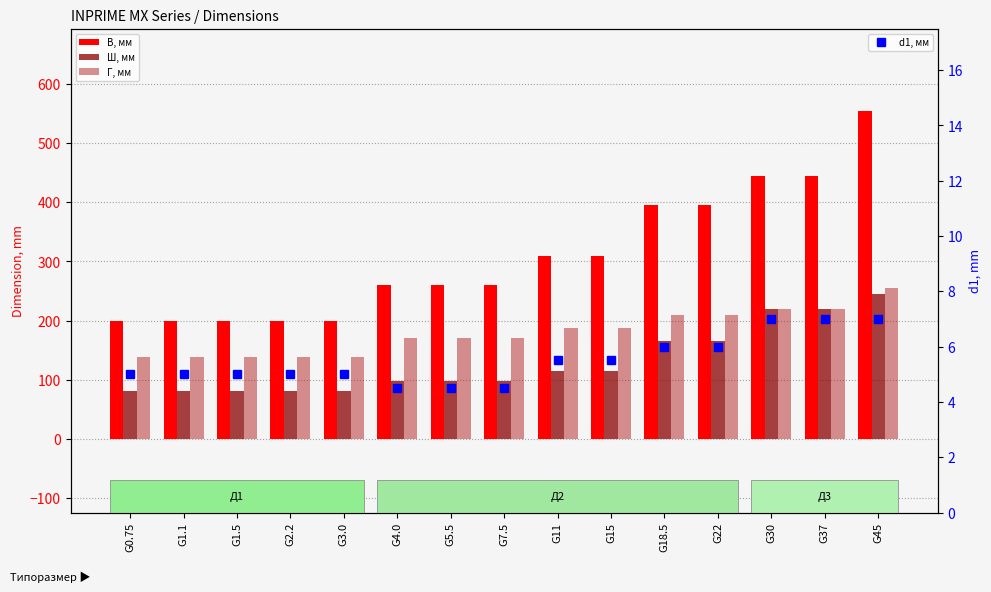

Reading left to right, what are all the values shown in this chart?

В, мм: 200.0	200.0	200.0	200.0	200.0	260.0	260.0	260.0	310.0	310.0	395.0	395.0	445.0	445.0	555.0
Ш, мм: 80.0	80.0	80.0	80.0	80.0	98.0	98.0	98.0	115.0	115.0	165.0	165.0	220.0	220.0	245.0
Г, мм: 138.0	138.0	138.0	138.0	138.0	170.0	170.0	170.0	187.0	187.0	210.0	210.0	220.0	220.0	255.0
d1, мм: 5.0	5.0	5.0	5.0	5.0	4.5	4.5	4.5	5.5	5.5	6.0	6.0	7.0	7.0	7.0